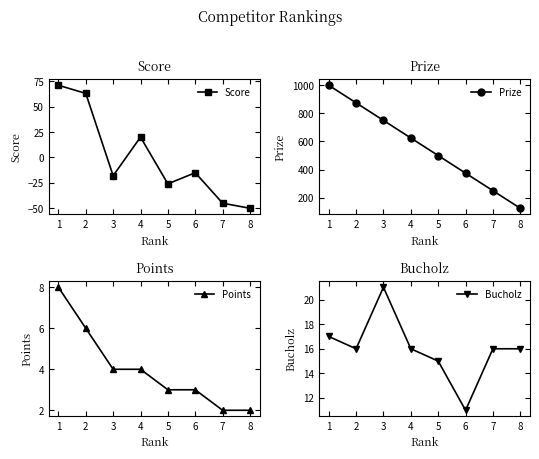

Which category has the lowest value in the Bucholz series?

6